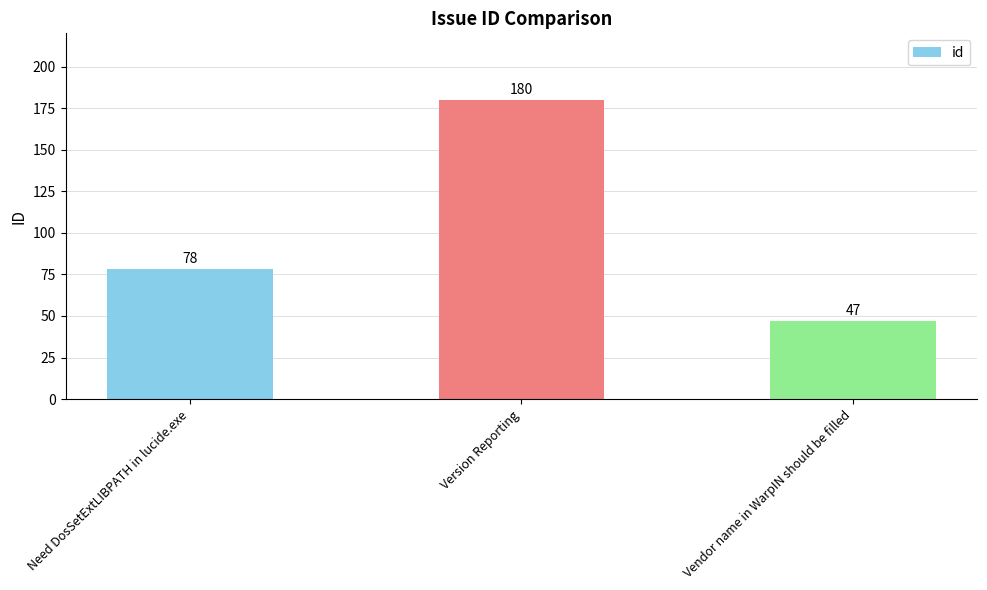

Is it true that the value at Version Reporting is 78?

False